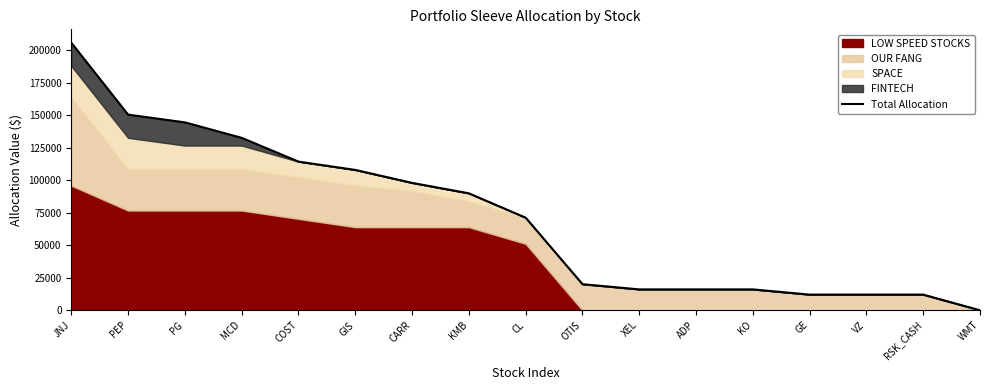

What is the label of the 13th point from the right?

COST